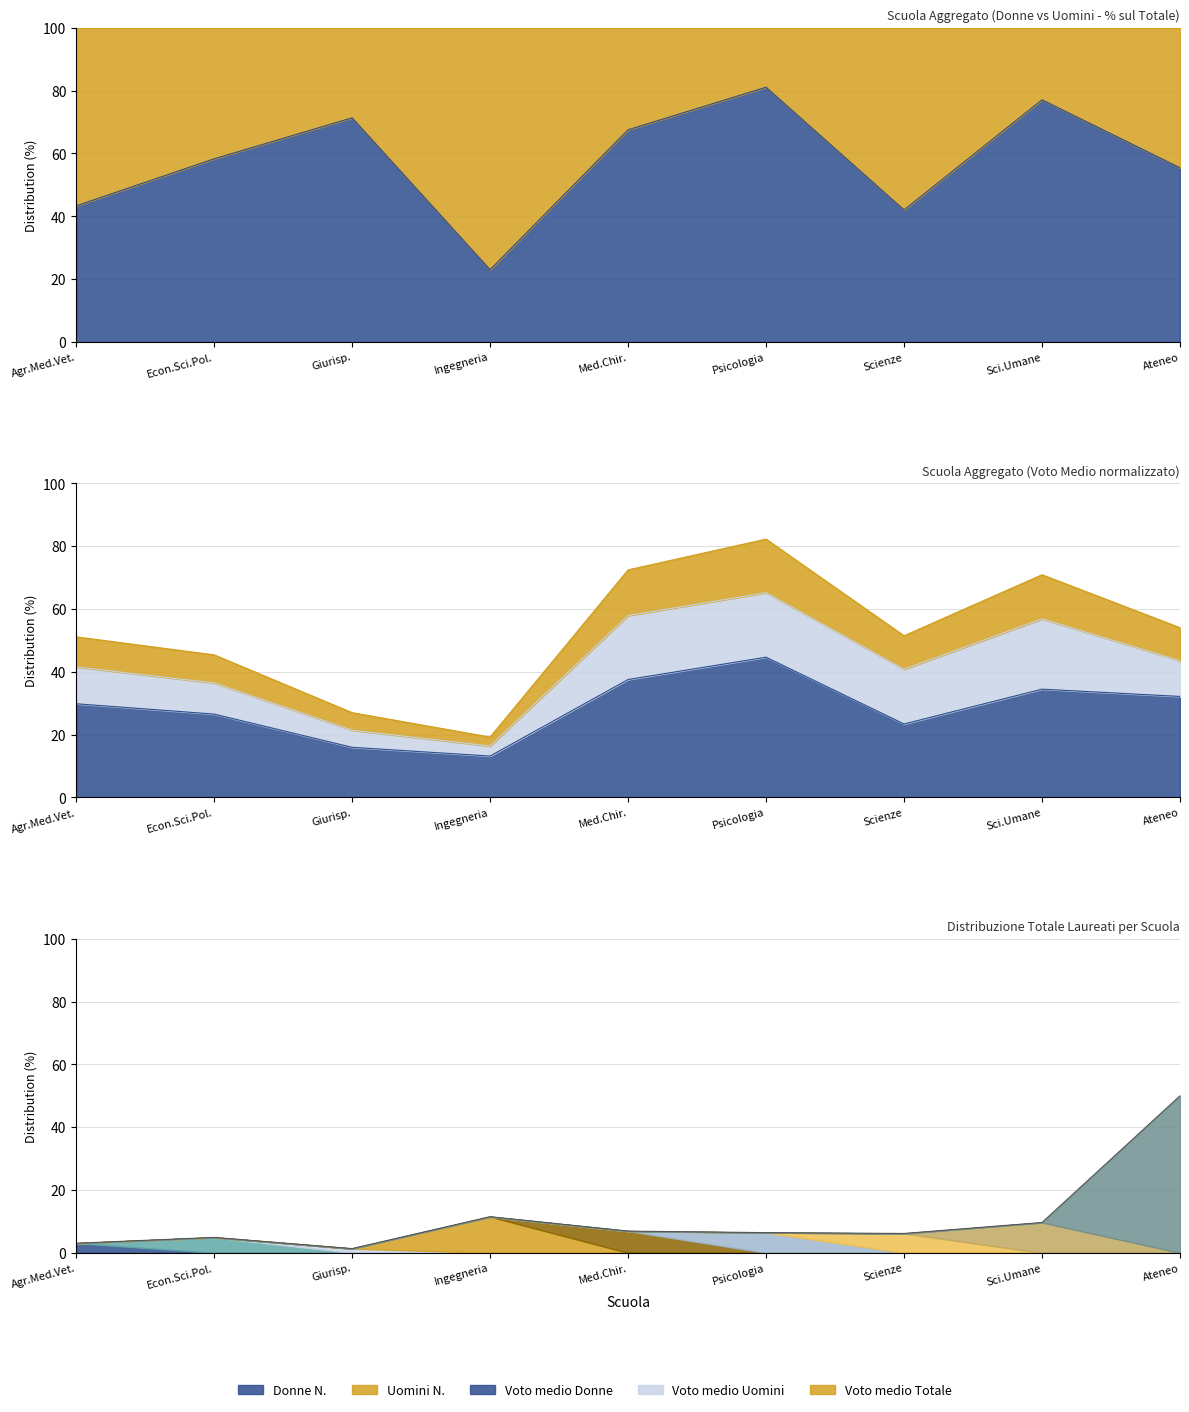

Which series changed the most between Agr.Med.Vet. and Ingegneria?

Voto medio Totale